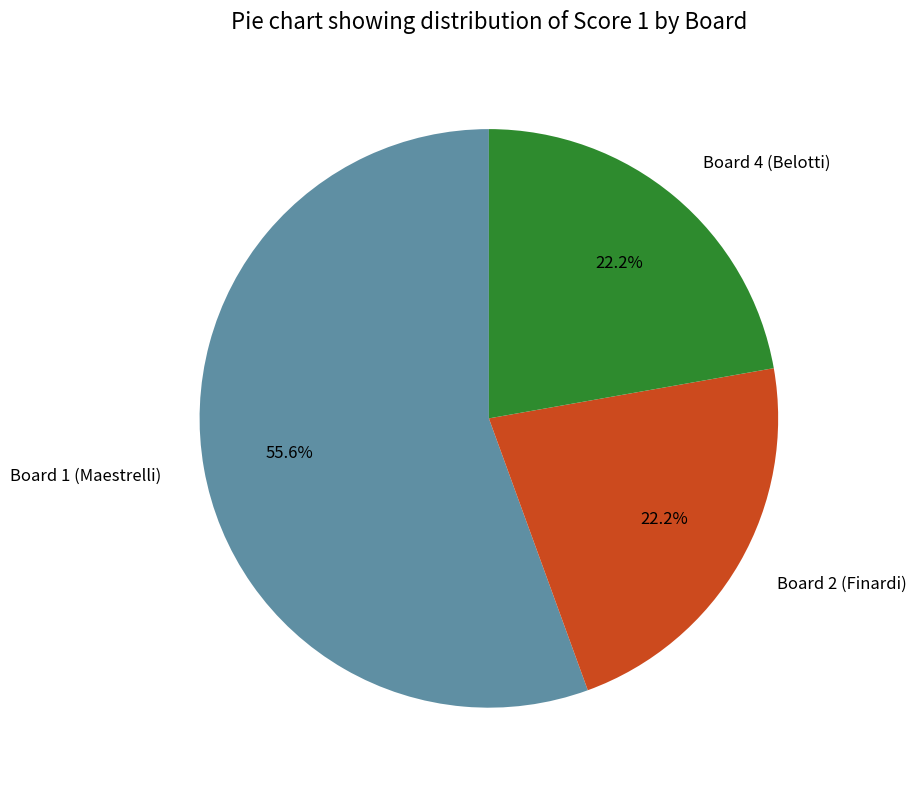

Combined, what portion of the pie is Board 2 (Finardi) and Board 4 (Belotti)?

44.4%